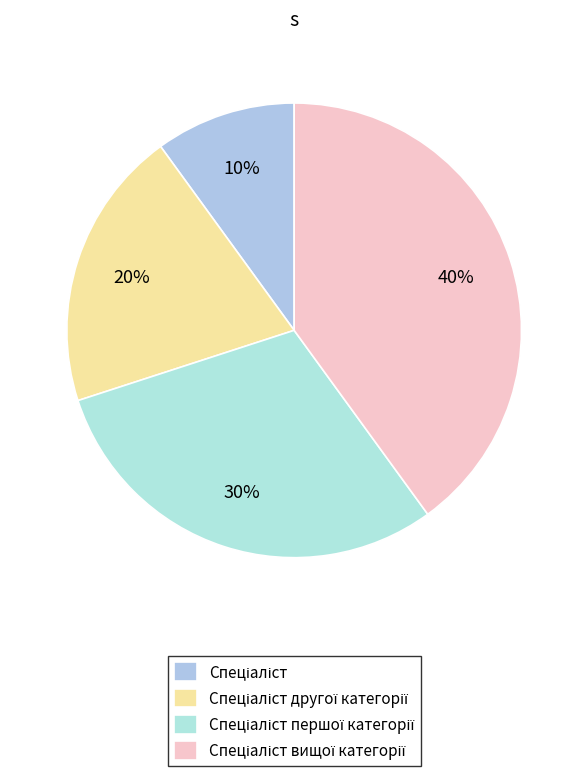

The Спеціаліст першої категорії slice represents 30% of the pie. True or false?

True